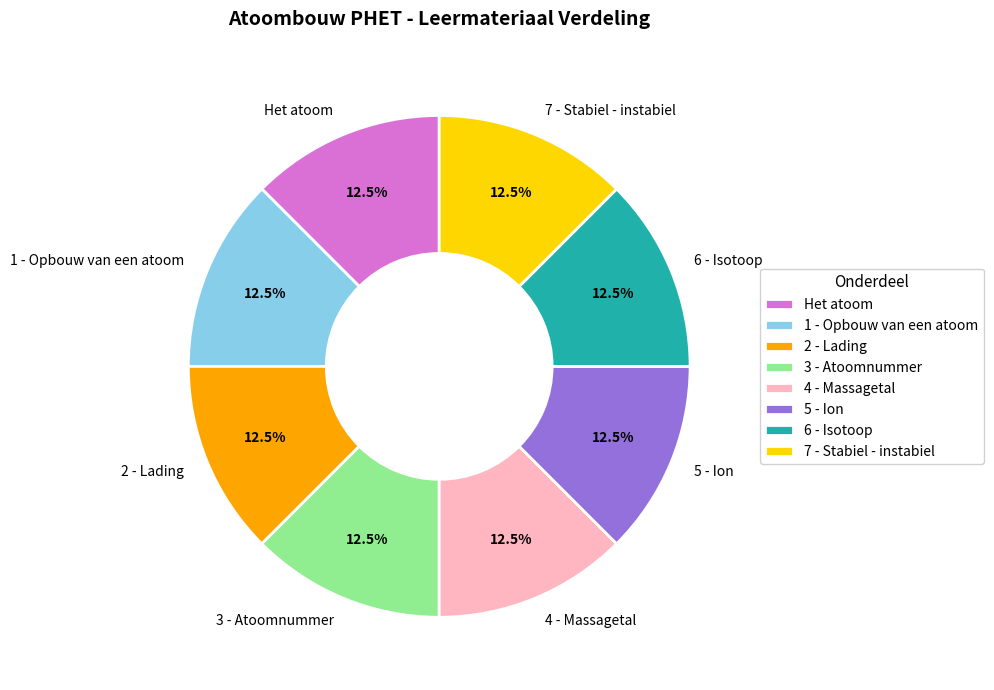

Count the number of slices in the pie.

8